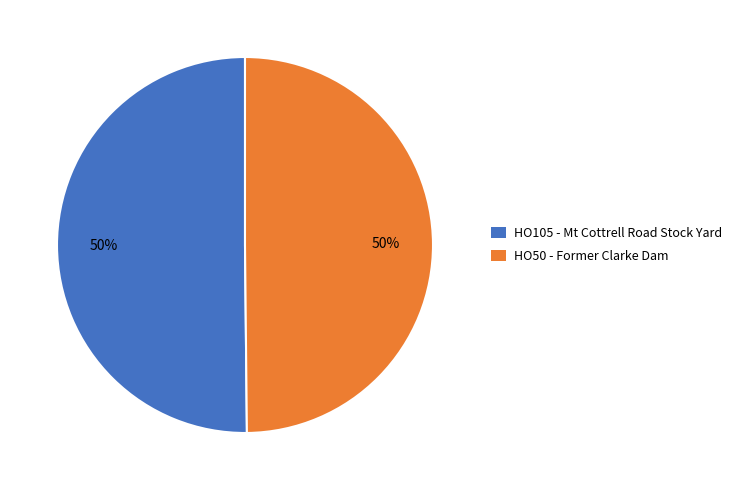

Approximately how many times larger is the value at HO105 - Mt Cottrell Road Stock Yard compared to HO50 - Former Clarke Dam?

1.0